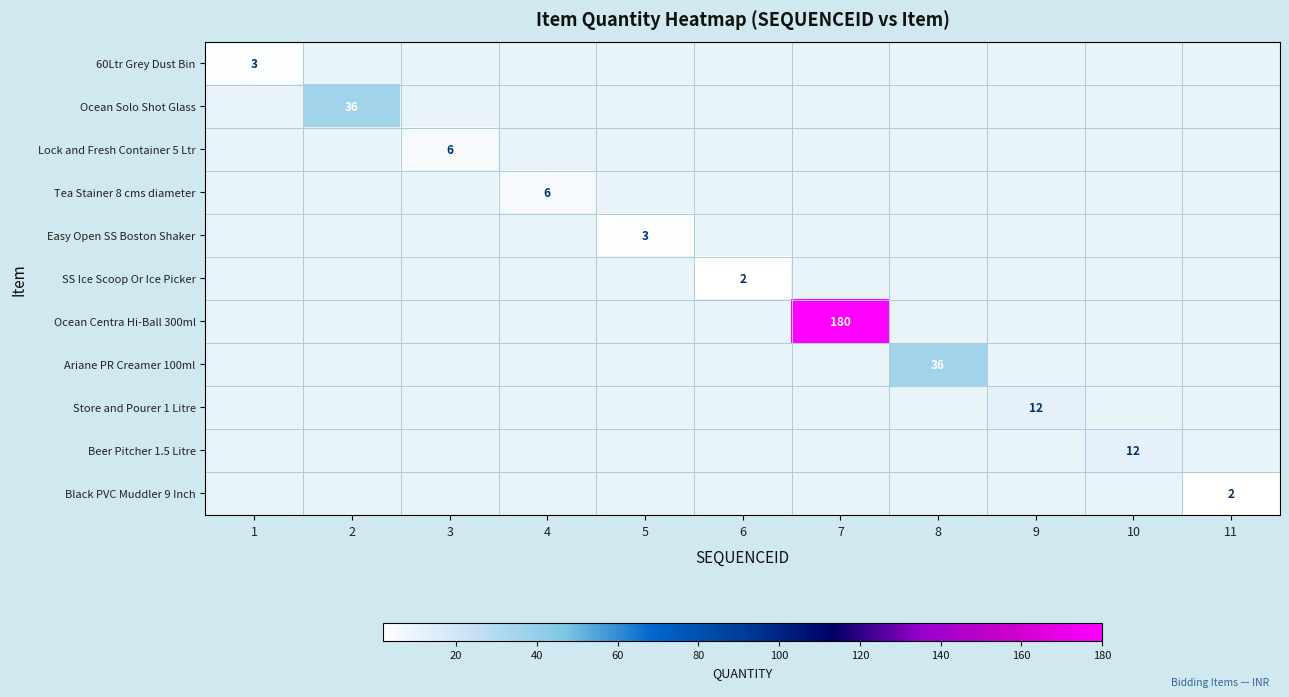

The value of Ariane PR Creamer 100ml at 8 is 57. True or false?

False